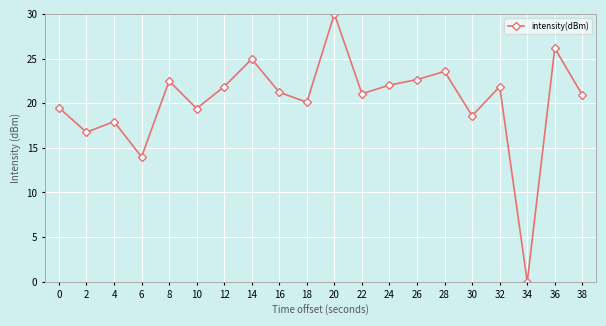

True or false: the data shows 14.9 at 28.

False